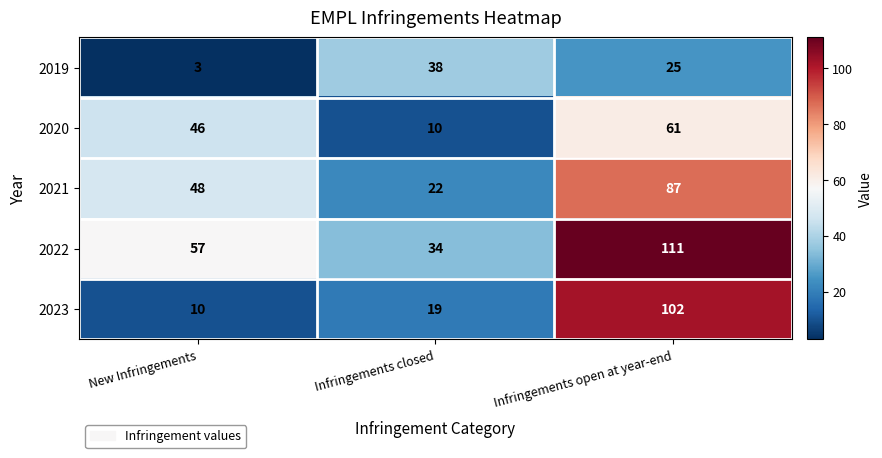

Count the 2021 values in the range 22 to 87.

3